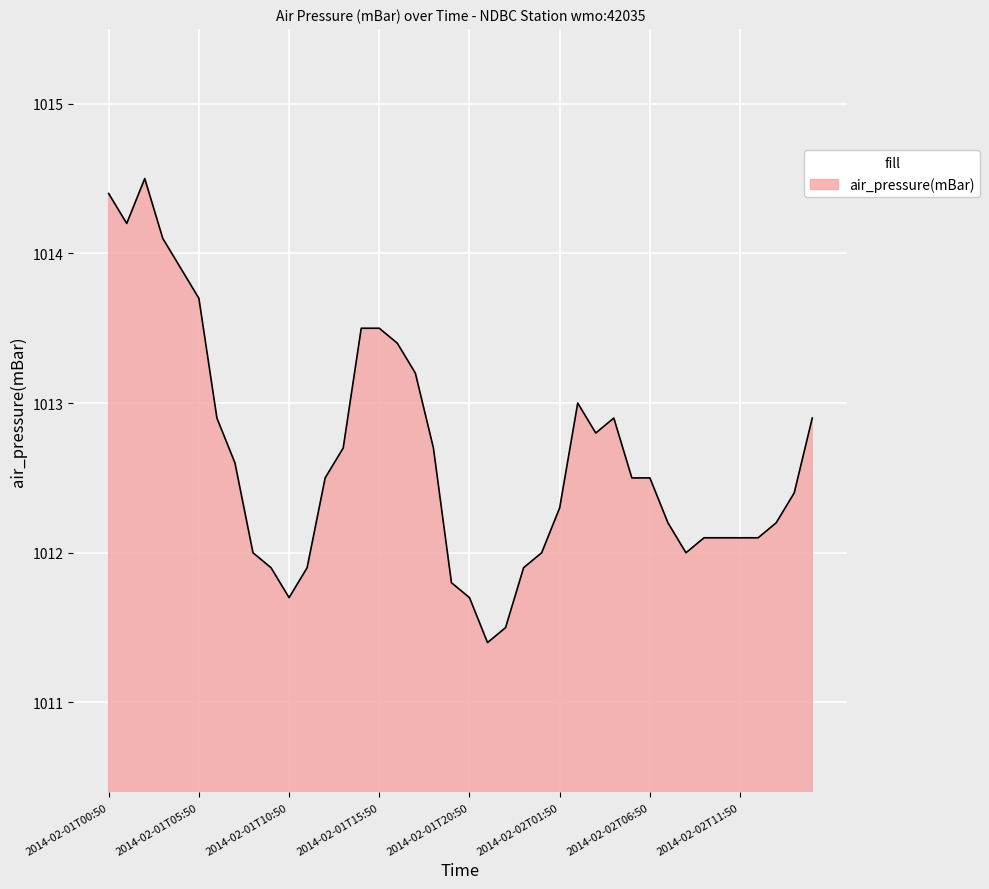

How many lines are shown in the chart?

1